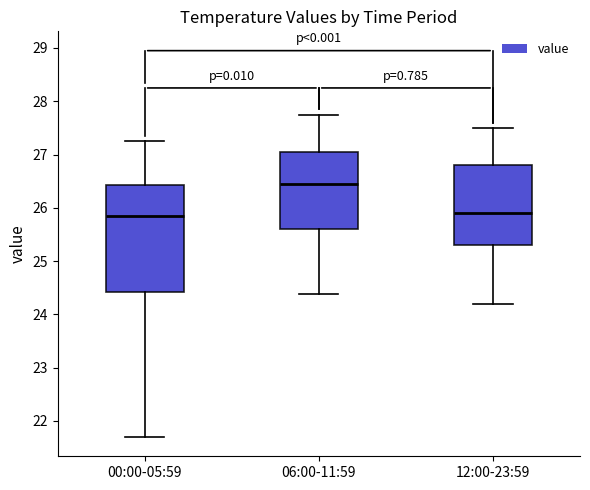

Reading left to right, transcribe this box plot: for each box, give where its median line is, the range the box spans, and where its two whiskers end, as read against the y-axis. The values are not printed on the chart, so give them approximately, as read against the axis.

00:00-05:59: median 25.9, box 24.4 to 26.4, whiskers 21.7 to 27.3
06:00-11:59: median 26.5, box 25.6 to 27.1, whiskers 24.4 to 27.8
12:00-23:59: median 25.9, box 25.3 to 26.8, whiskers 24.2 to 27.5